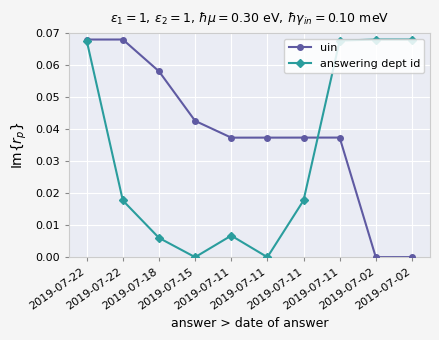

Is it true that answering dept id equals 0.0 at 2019-07-18?

True